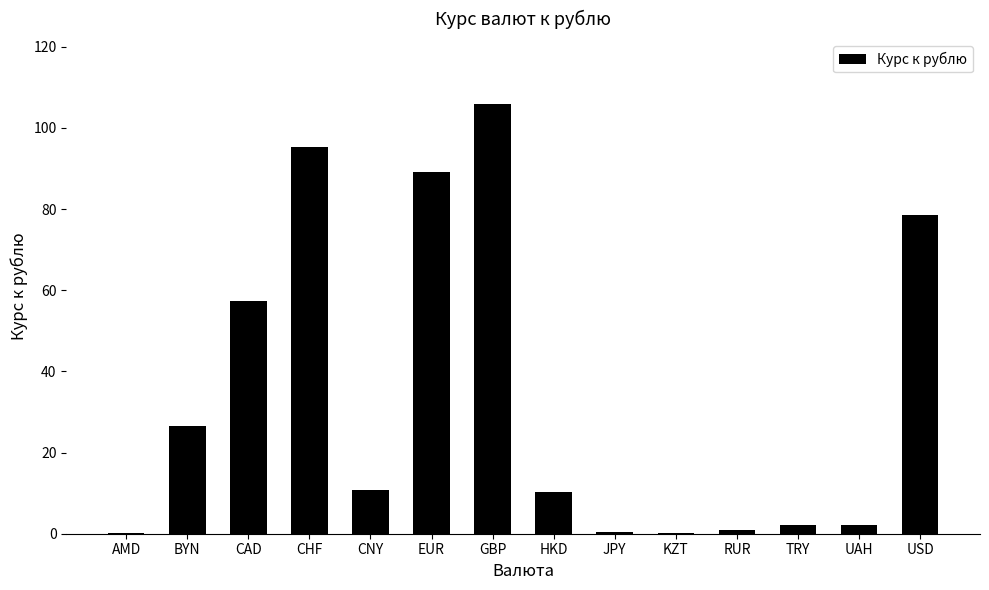

The chart shows a value of 40.7 at USD. True or false?

False